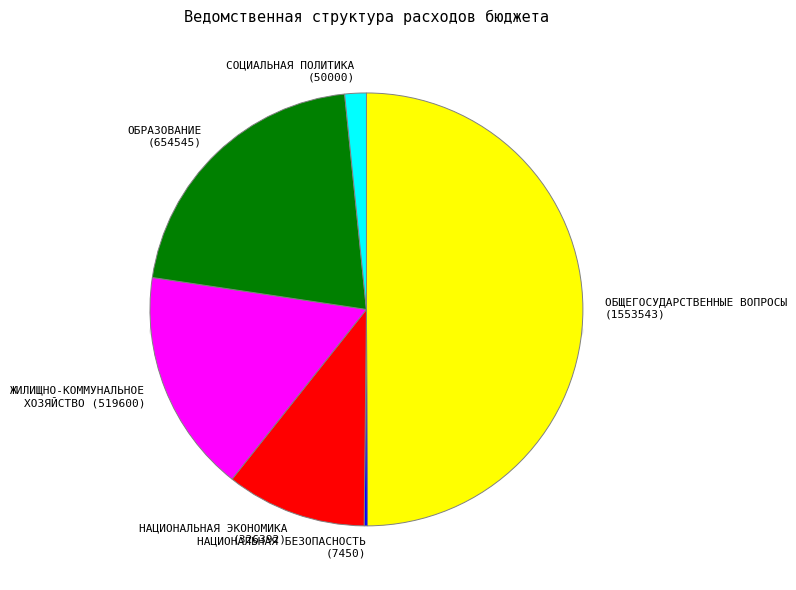

Combined, what portion of the pie is ОБРАЗОВАНИЕ and ЖИЛИЩНО-КОММУНАЛЬНОЕ ХОЗЯЙСТВО?

37.7%